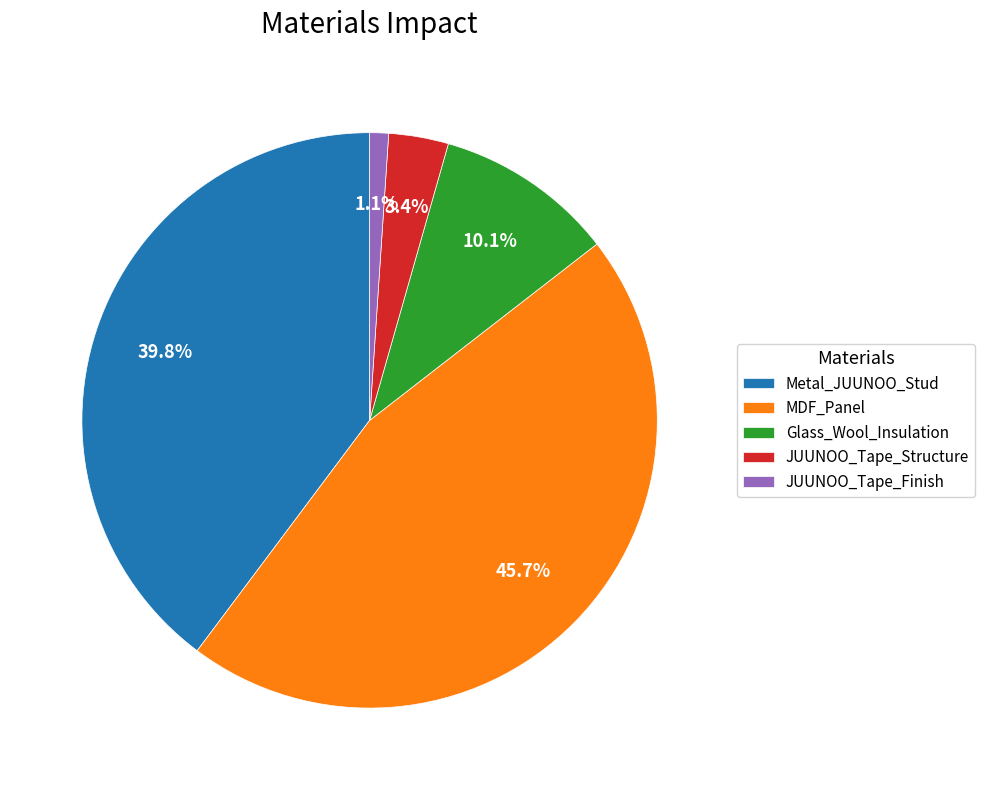

Is there a majority slice in this chart?

No